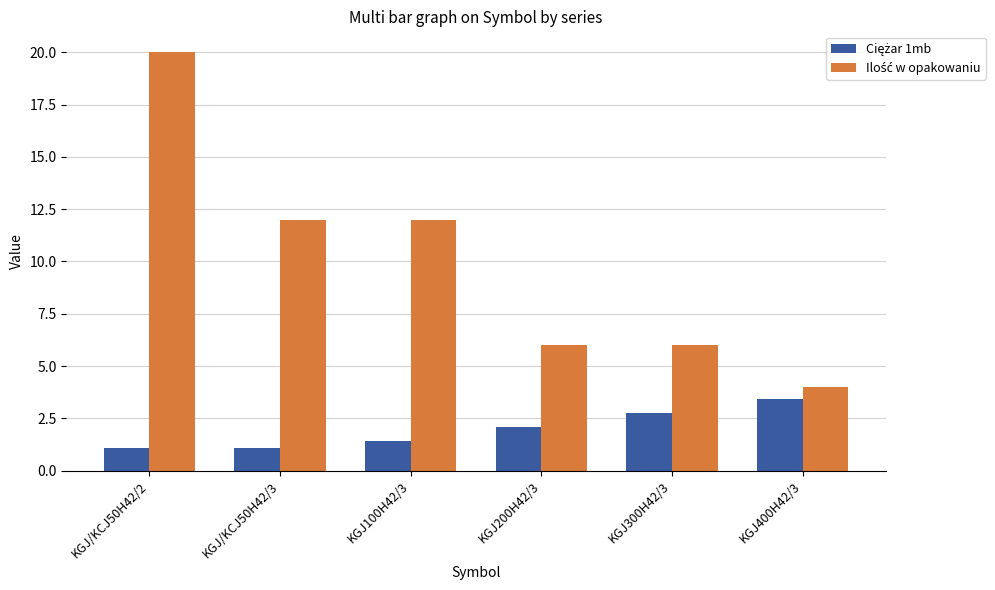

What is the total value across all series at KGJ/KCJ50H42/3?

13.1